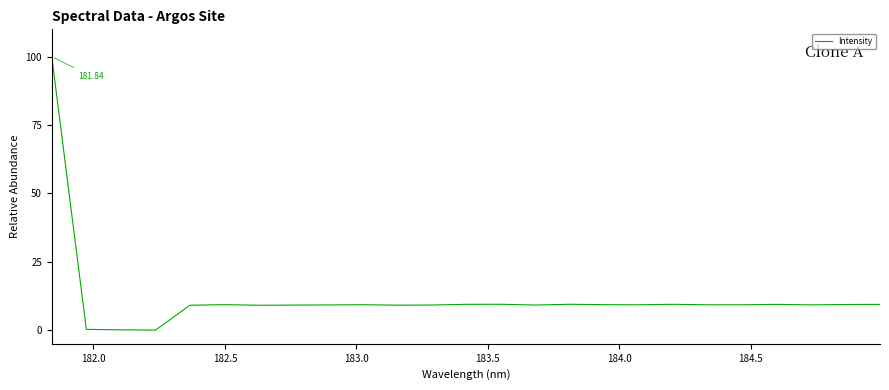

How many lines are shown in the chart?

1